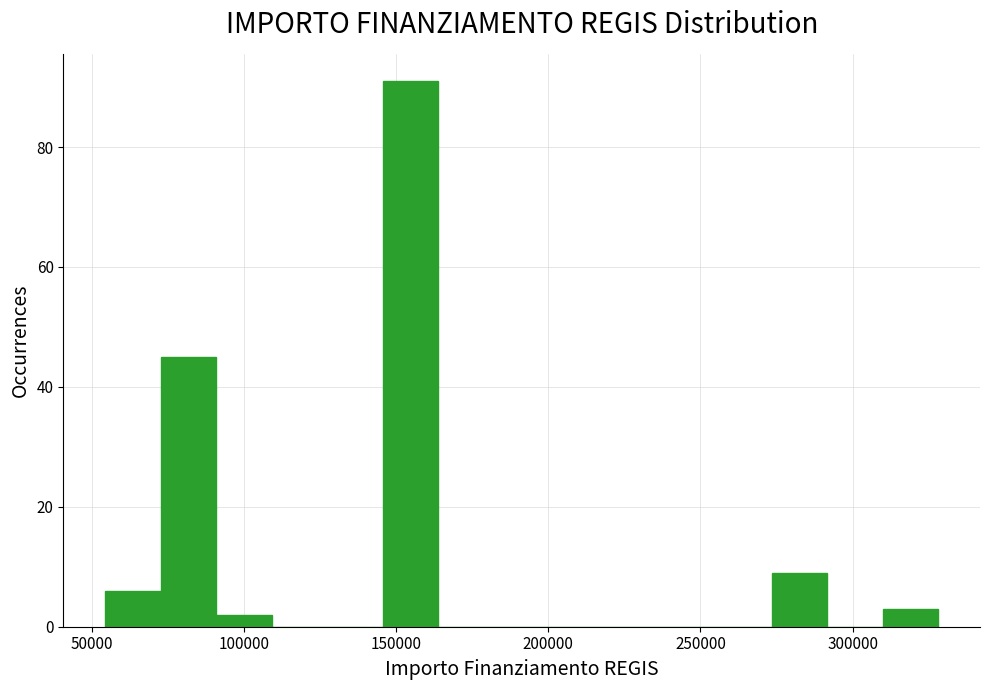

Around what value on the x-axis is the tallest bar? Give the approximate position of its centre, as read against the axis.

155000